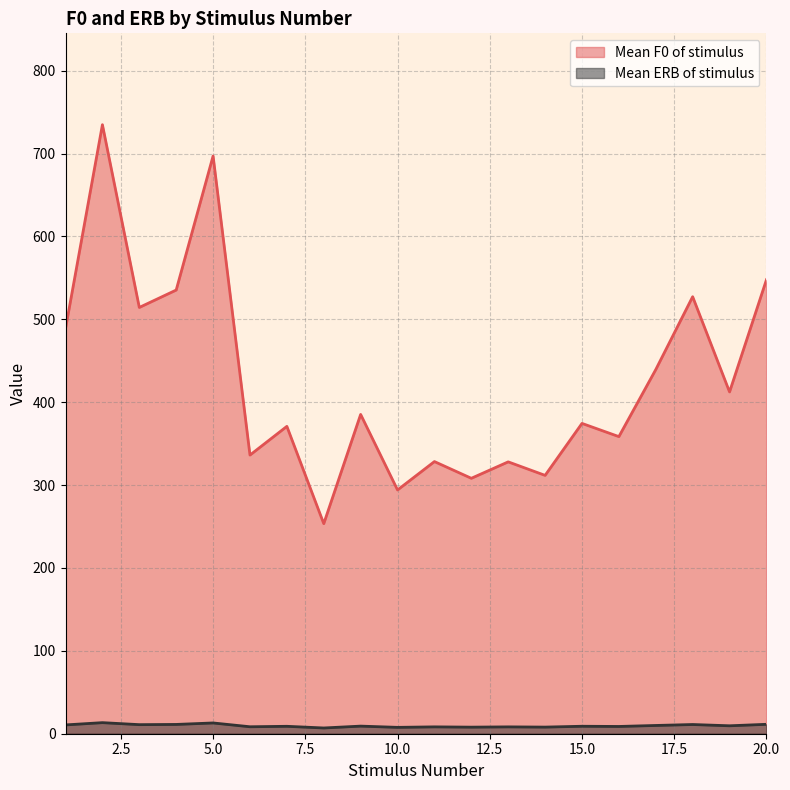

How many values in the Mean ERB of stimulus series are below 9?

9